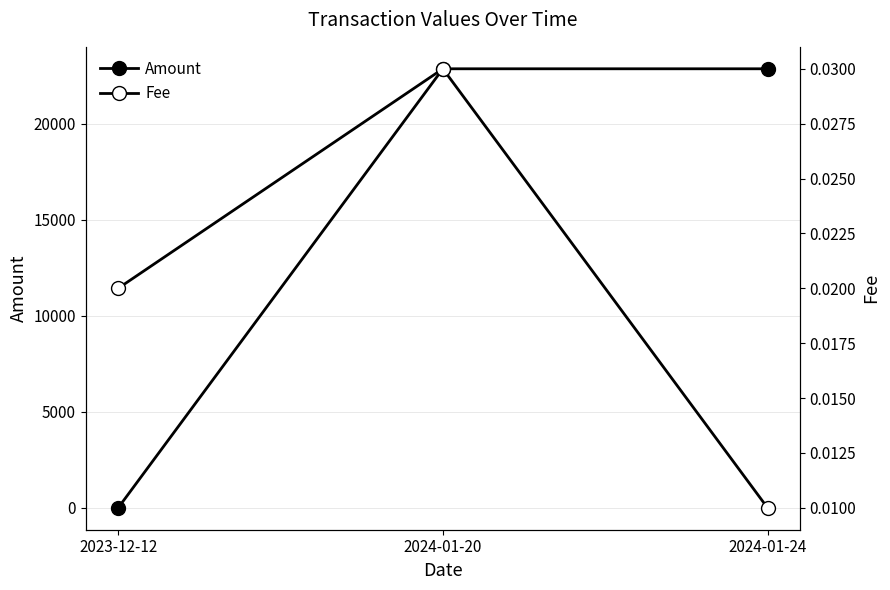

What is the sum of the Amount values at 2024-01-24 and 2024-01-20?

45720.0